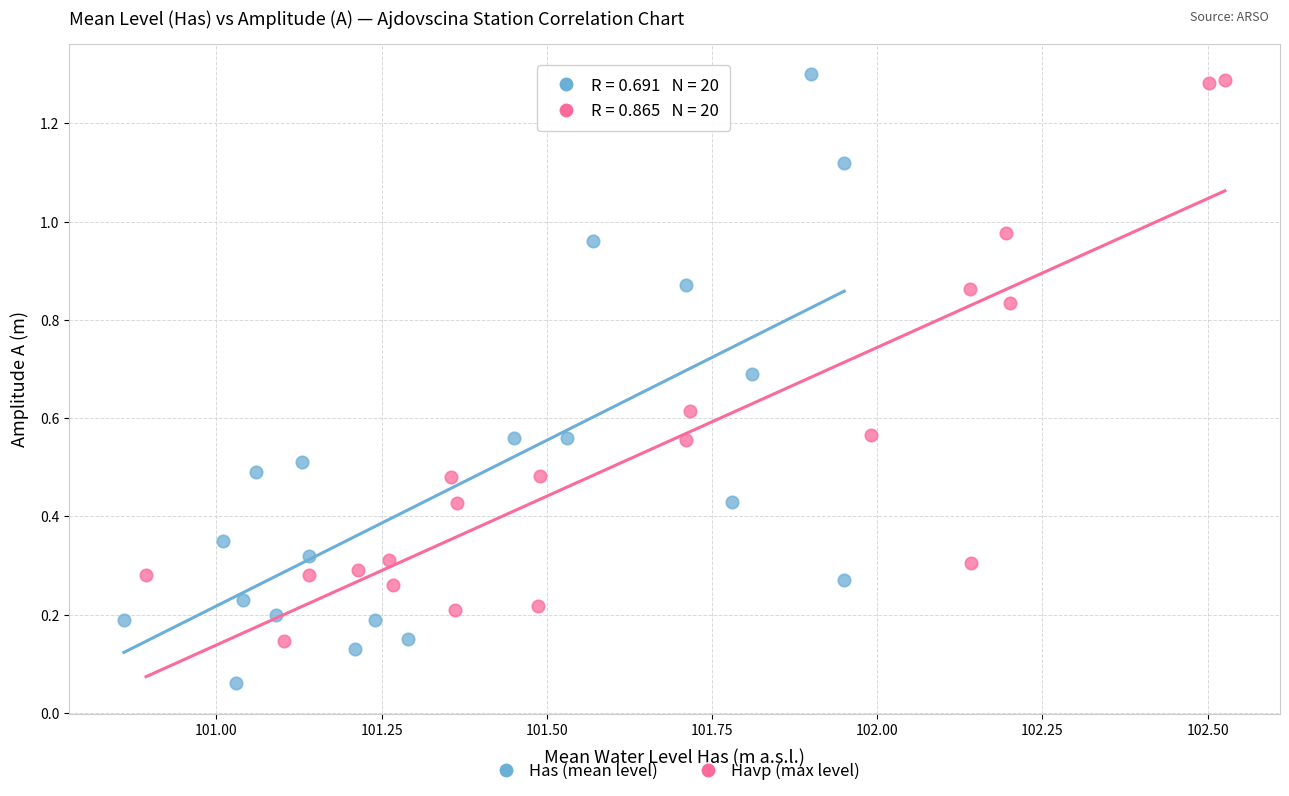

Which series has the widest spread of Y values?

Has (mean level)